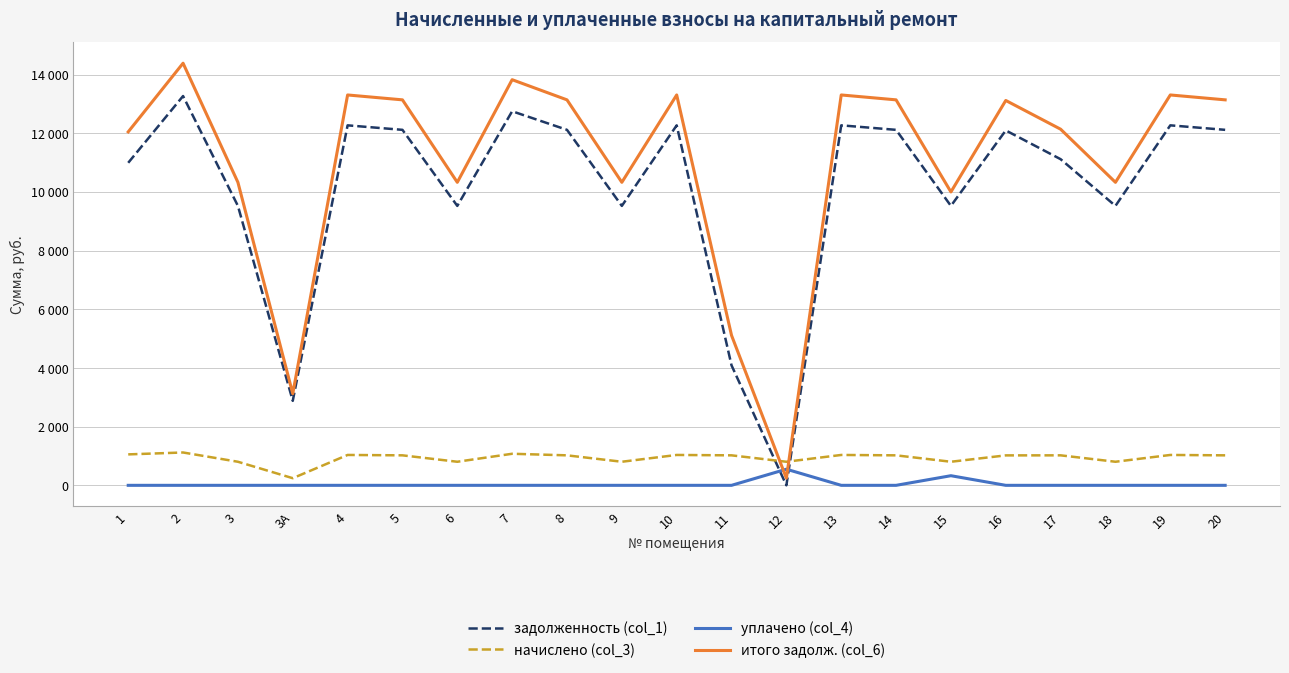

Does the chart have visible grid lines?

Yes